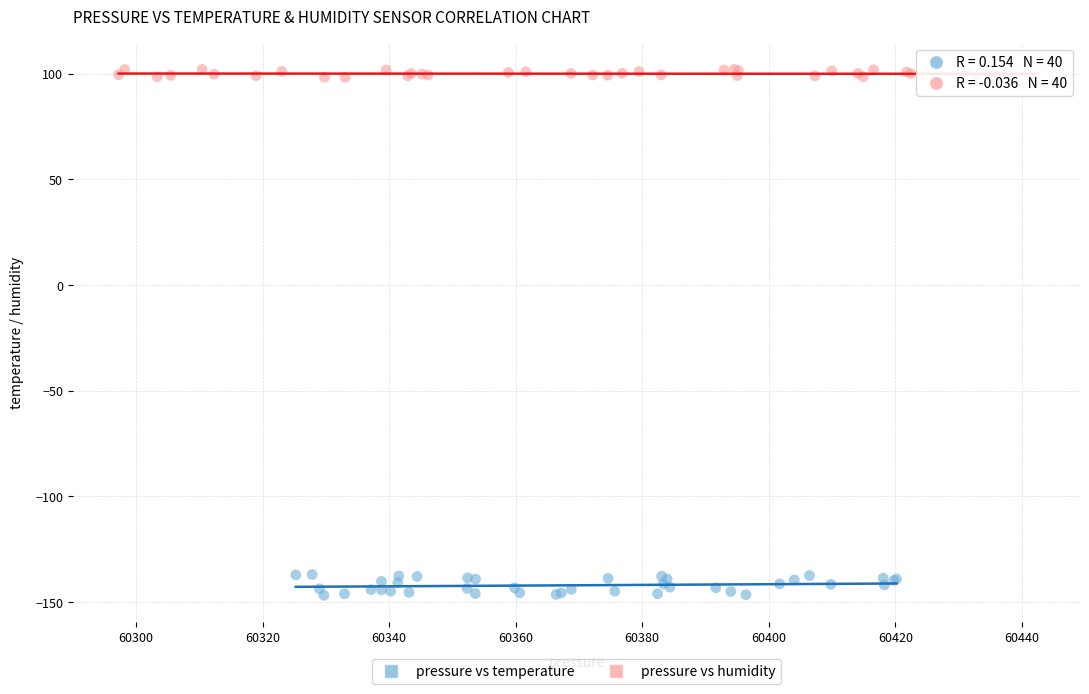

Which series contains the highest Y value?

pressure vs humidity